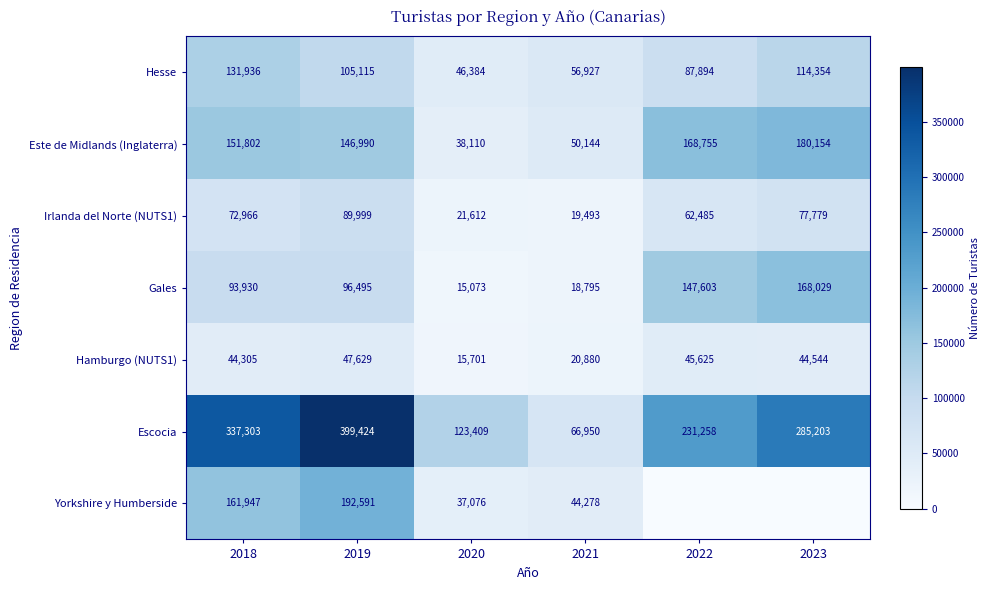

Where is Escocia nearest to the value 233187?

2022